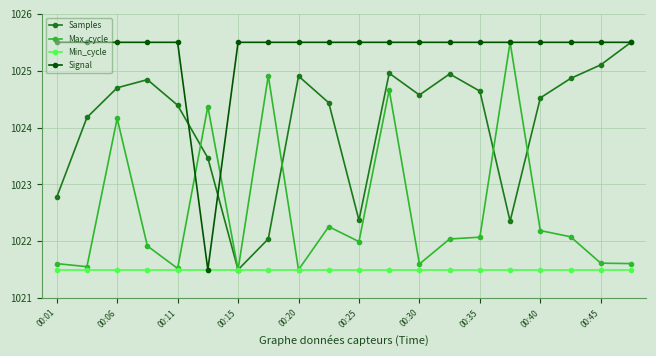

Rank the series by their average value, from highest to lowest.

Signal, Samples, Max_cycle, Min_cycle